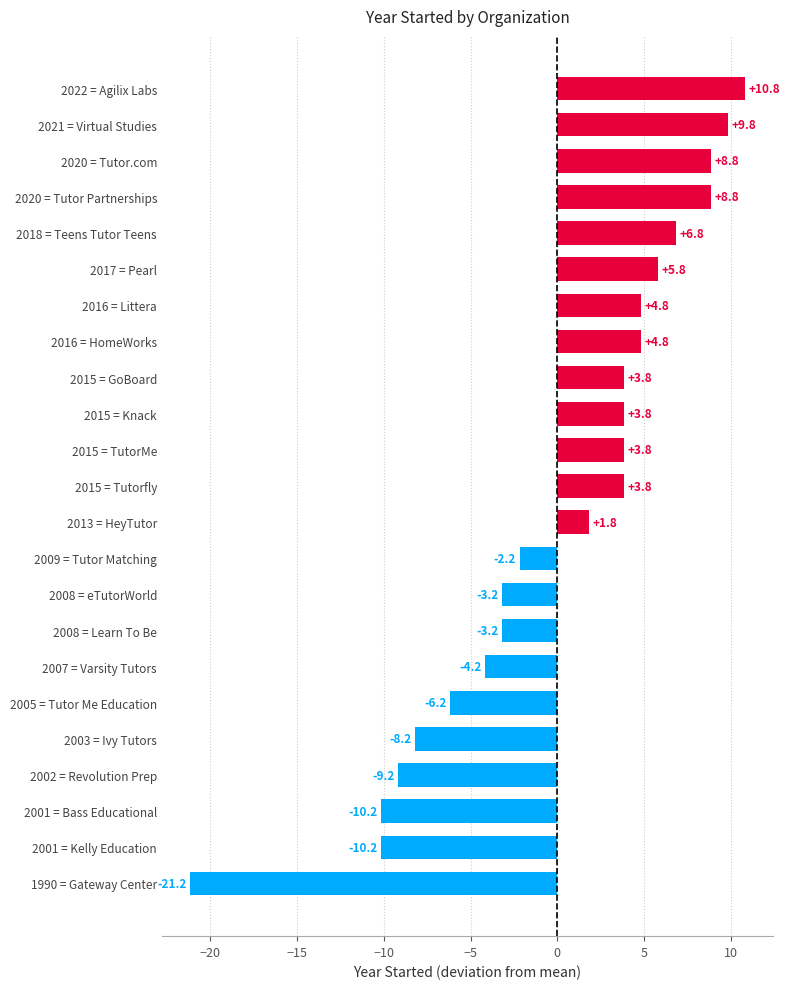

How many distinct data groups are displayed?

1